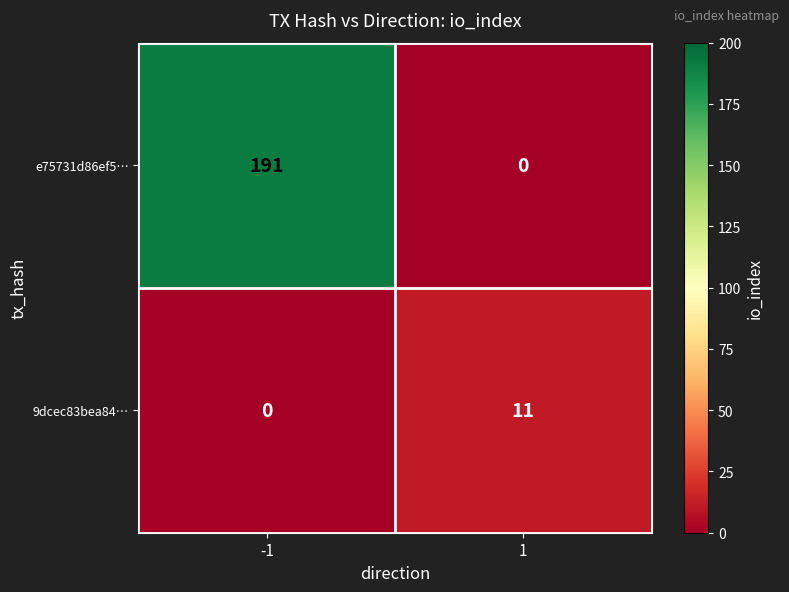

What is the difference between the highest and lowest values at -1?

191